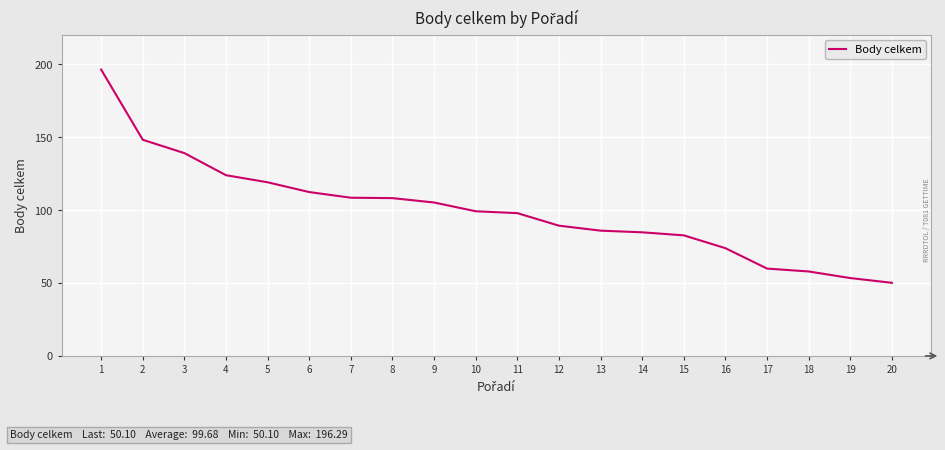

Between 9 and 3, which is larger?

3